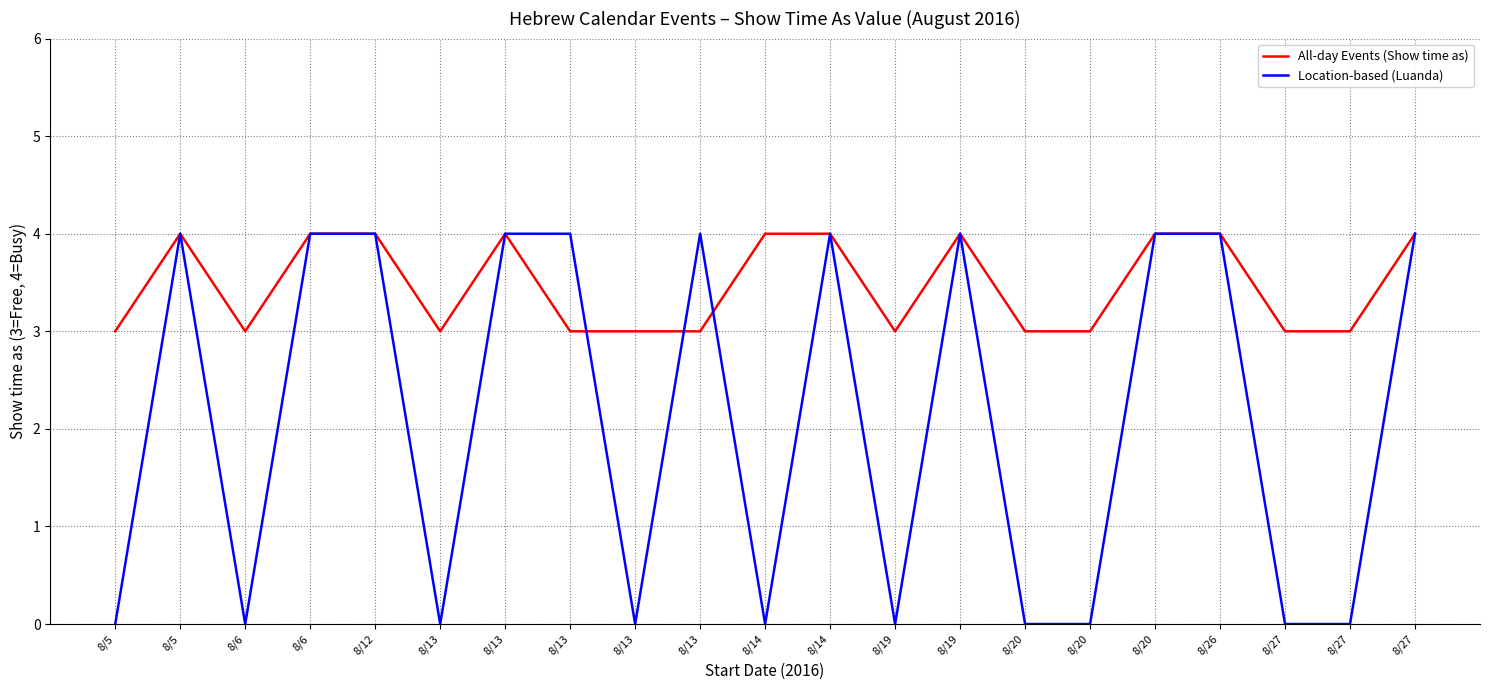

Reading right to left, extract all data points from this chart.

All-day Events (Show time as): 8/27=4	8/27=3	8/27=3	8/26=4	8/20=4	8/20=3	8/20=3	8/19=4	8/19=3	8/14=4	8/14=4	8/13=3	8/13=3	8/13=3	8/13=4	8/13=3	8/12=4	8/6=4	8/6=3	8/5=4	8/5=3
Location-based (Luanda): 8/27=4	8/27=0	8/27=0	8/26=4	8/20=4	8/20=0	8/20=0	8/19=4	8/19=0	8/14=4	8/14=0	8/13=4	8/13=0	8/13=4	8/13=4	8/13=0	8/12=4	8/6=4	8/6=0	8/5=4	8/5=0